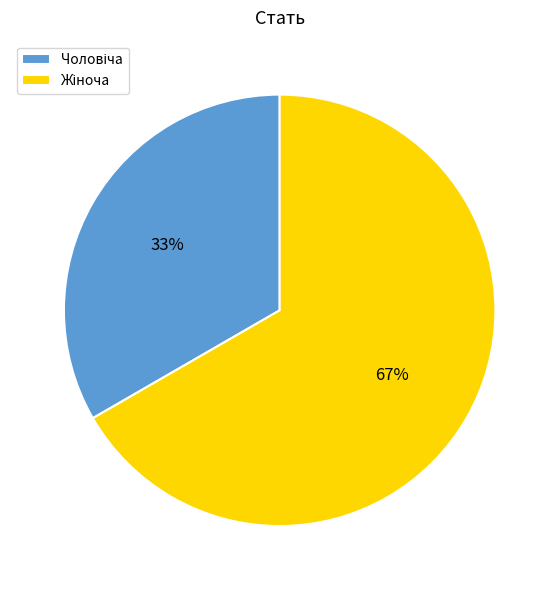

Is there a majority slice in this chart?

Yes